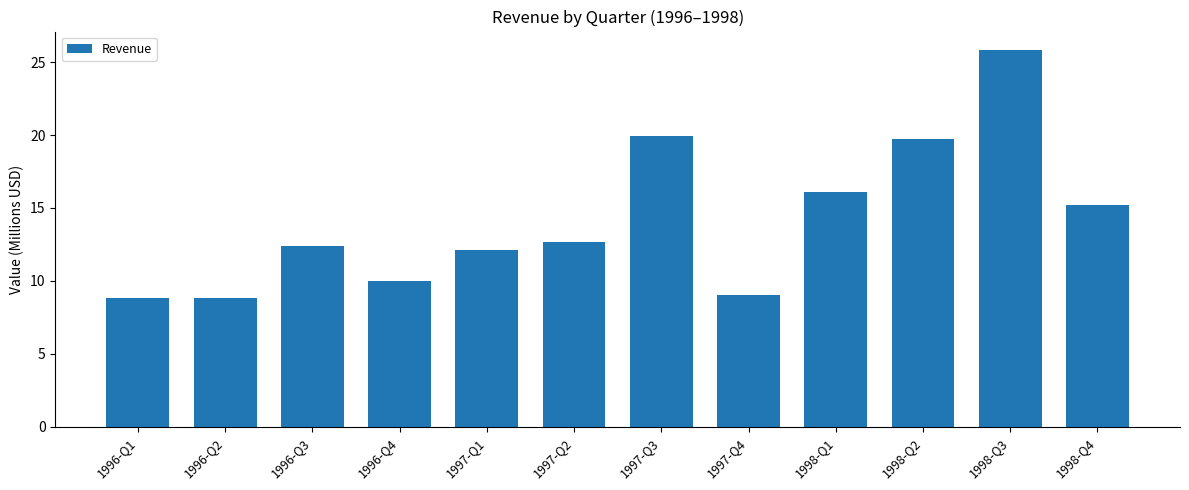

What is the ratio of the value at 1997-Q4 to the value at 1996-Q1?

1.0